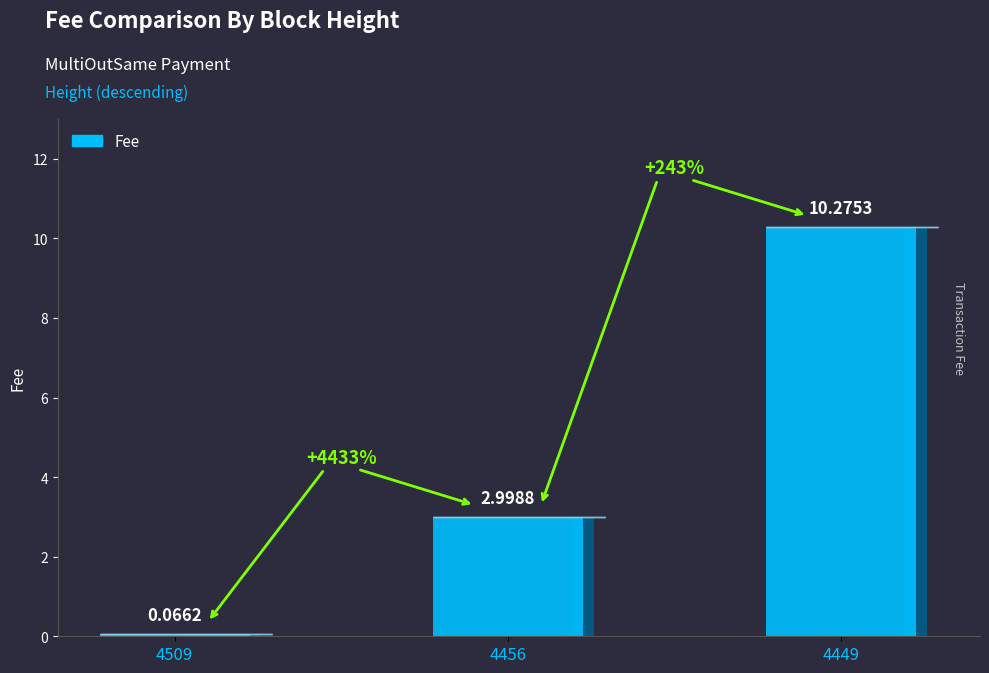

Which has a higher value, 4456 or 4509?

4456